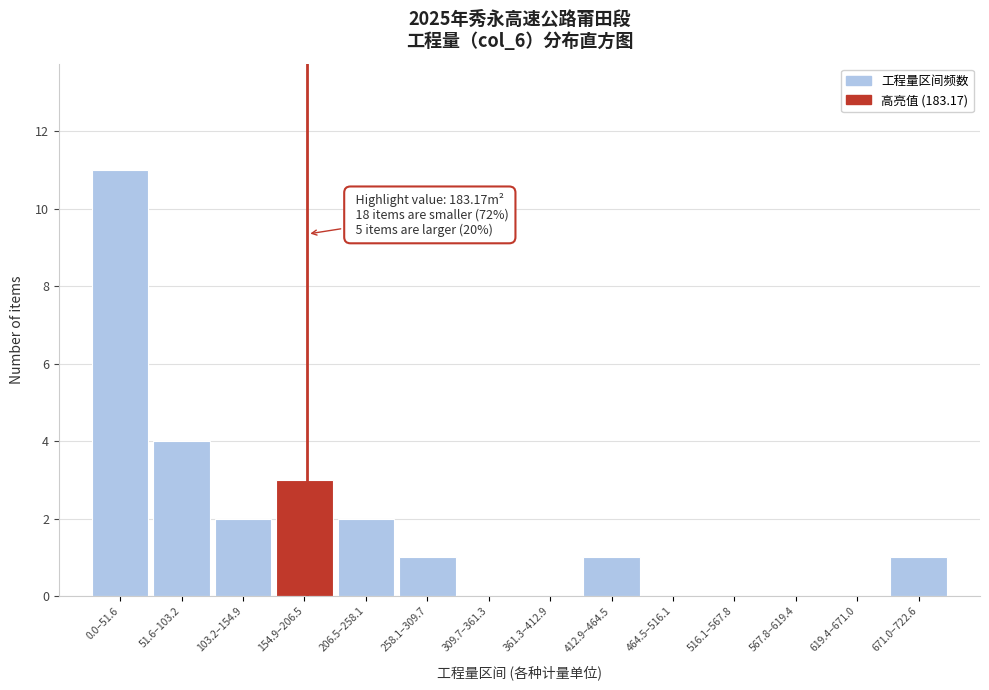

Reading left to right, what are all the values shown in this chart?

0.0–51.6=11	51.6–103.2=4	103.2–154.9=2	154.9–206.5=3	206.5–258.1=2	258.1–309.7=1	309.7–361.3=0	361.3–412.9=0	412.9–464.5=1	464.5–516.1=0	516.1–567.8=0	567.8–619.4=0	619.4–671.0=0	671.0–722.6=1